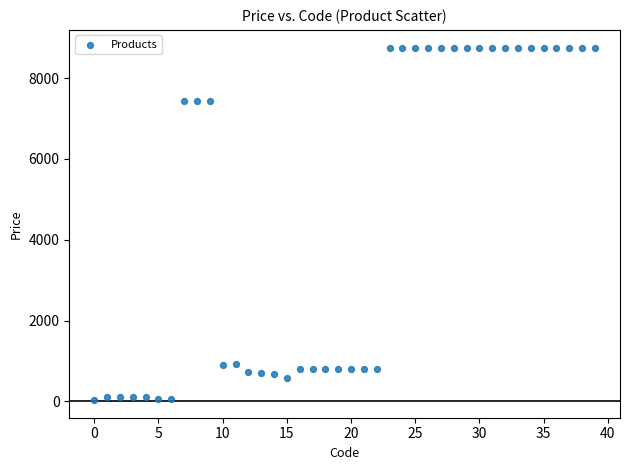

How many points are shown in the scatter plot?

40